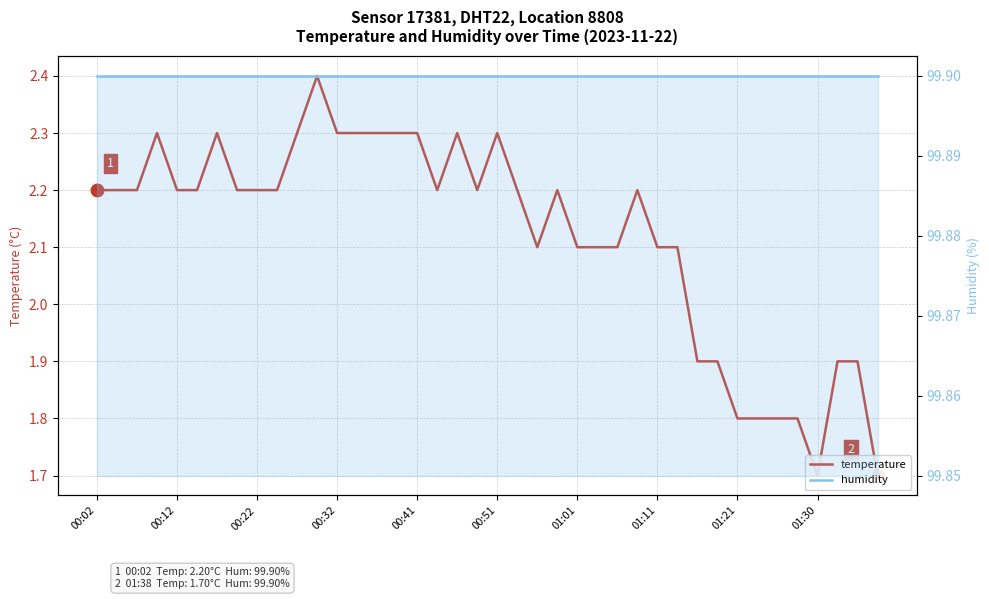

True or false: temperature and humidity intersect in this chart.

False